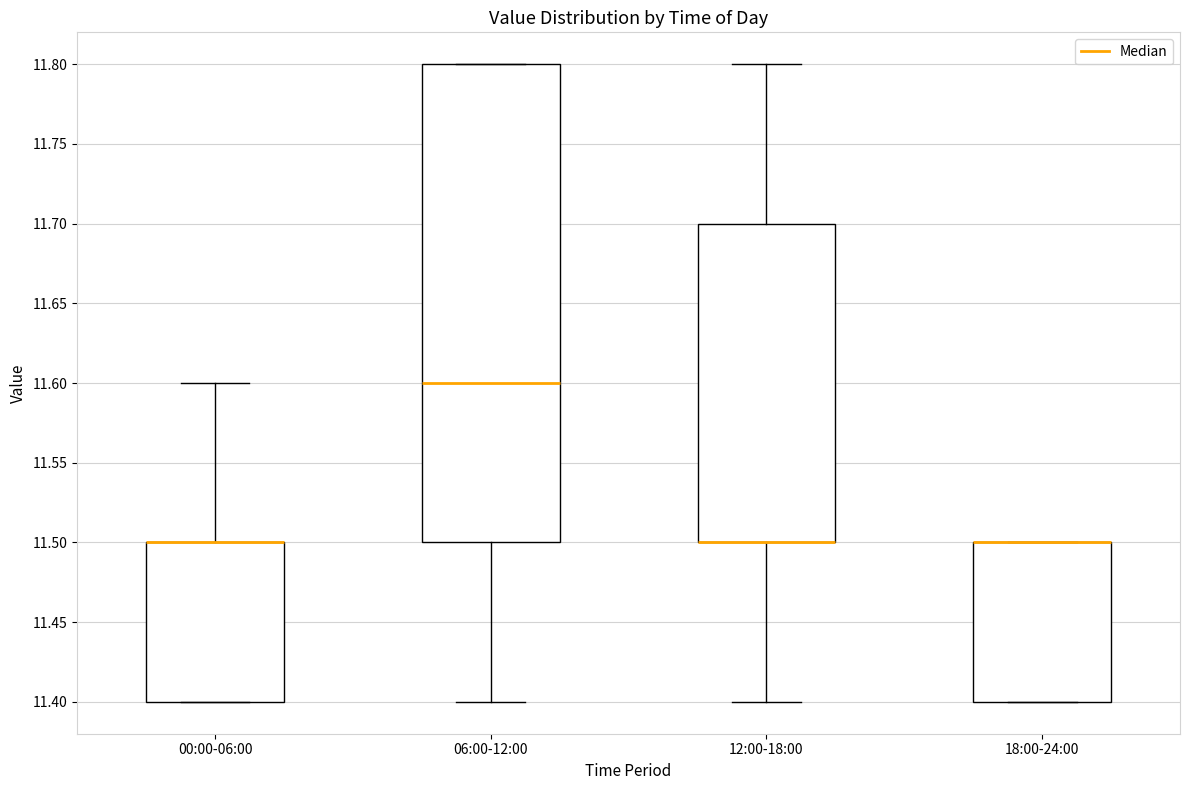

Which box is the tallest, from its lower edge to its upper edge?

06:00-12:00